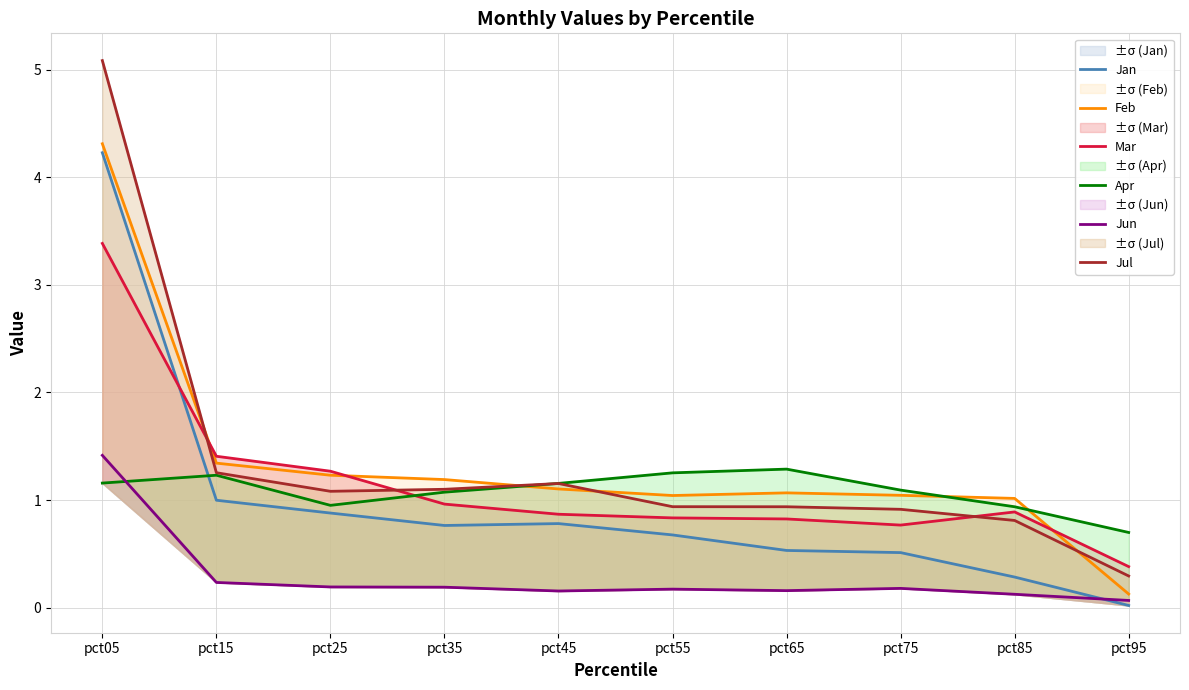

True or false: Jul has a value of 0.8 at pct85.

True